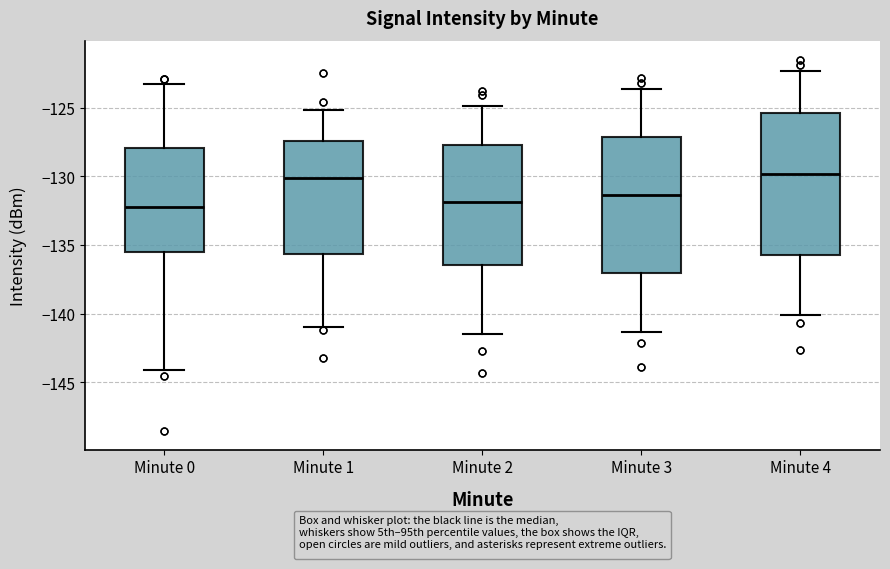

Where does the upper whisker of the box for Minute 2 end on the y-axis? The values are not printed on the chart, so give them approximately, as read against the axis.

-125.0